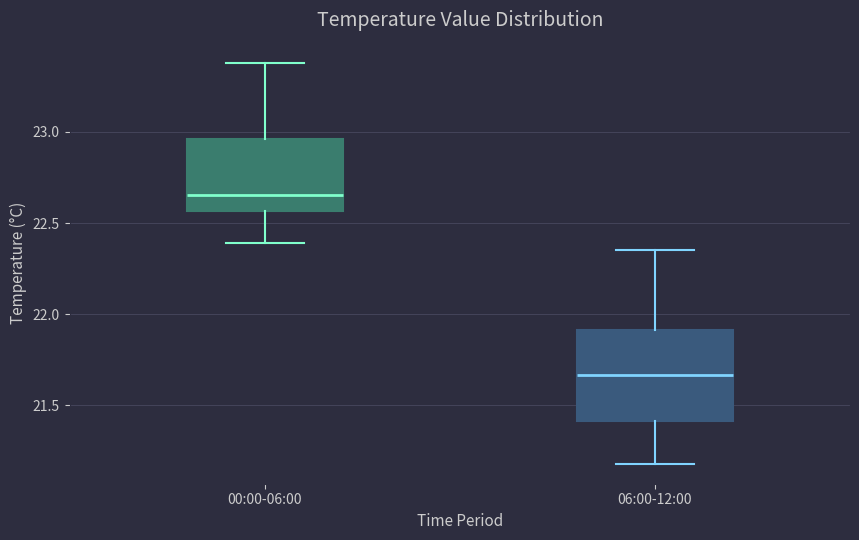

Reading left to right, read every box against the y-axis: the position of its median line, the range the box covers, and the ends of its whiskers. The values are not printed on the chart, so give them approximately, as read against the axis.

00:00-06:00: median 22.65, box 22.55 to 22.95, whiskers 22.40 to 23.40
06:00-12:00: median 21.65, box 21.40 to 21.90, whiskers 21.20 to 22.35